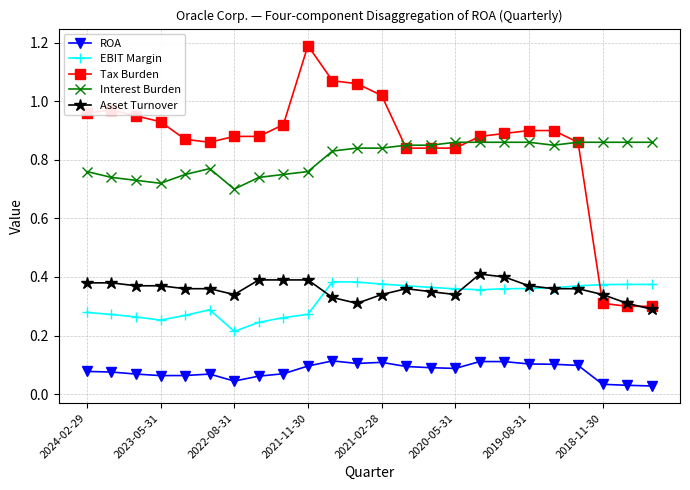

Is this an area chart (filled region under the line)?

No